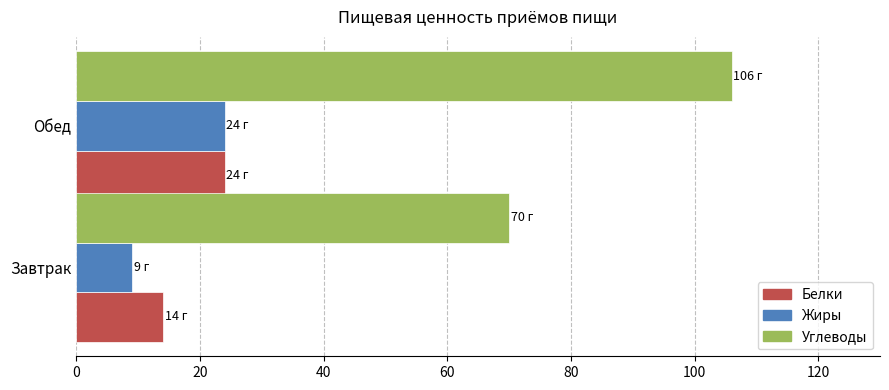

At how many categories does at least one series exceed 66?

2